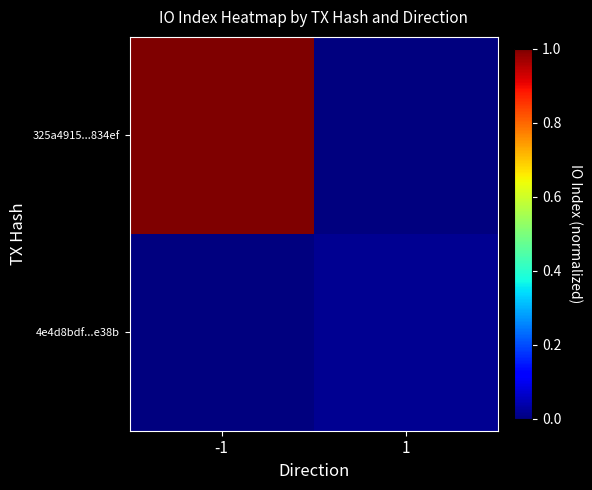

What is the greatest value displayed?

1.0